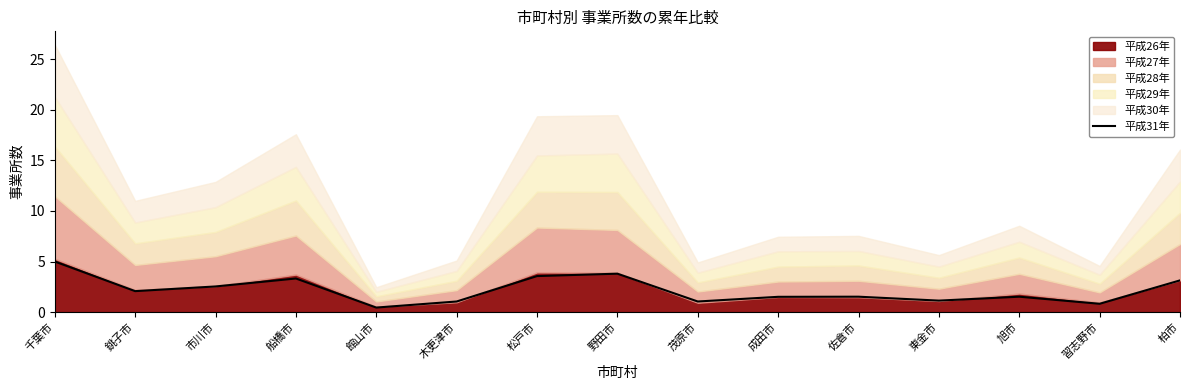

True or false: the data has more than 1 interior local peaks.

True